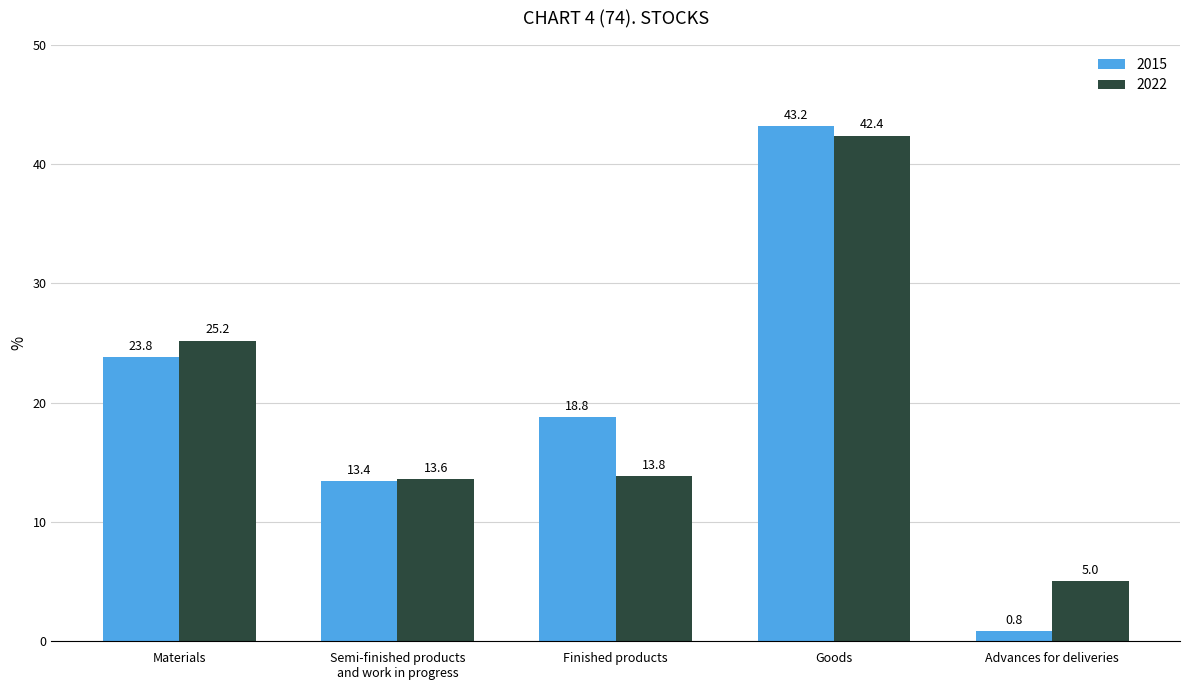

Count the number of data series in this chart.

2